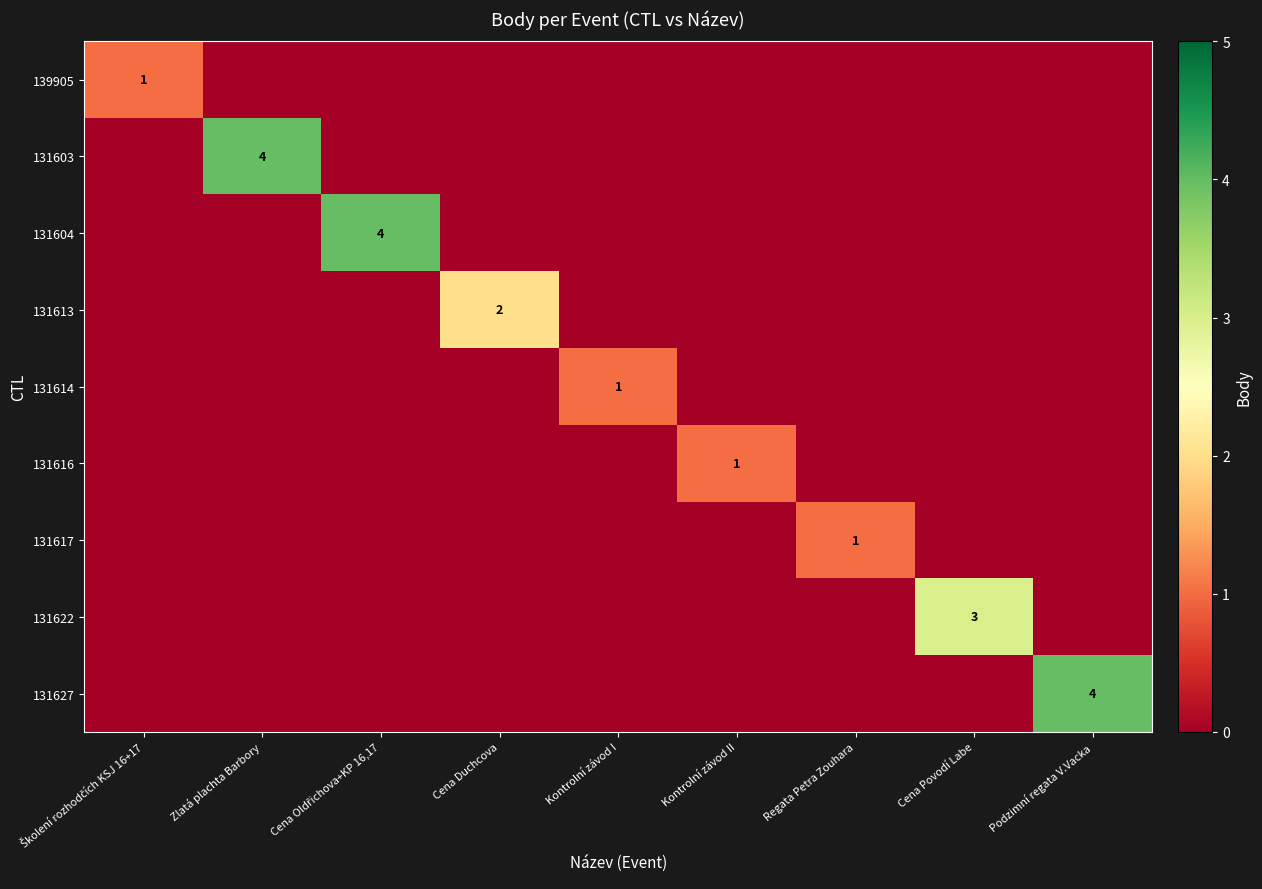

Is it true that 131617 equals 1 at Regata Petra Zouhara?

True